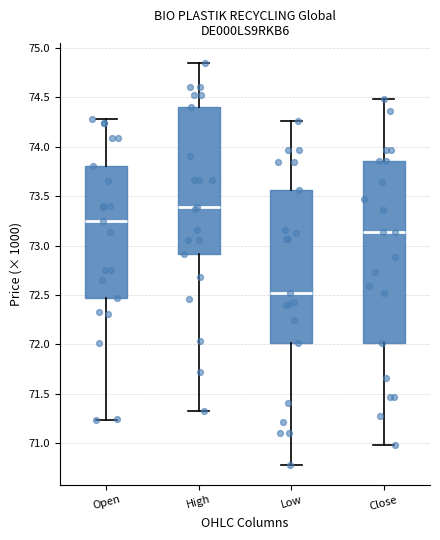

Where does the lower whisker of the box for Low end on the y-axis? The values are not printed on the chart, so give them approximately, as read against the axis.

70.80